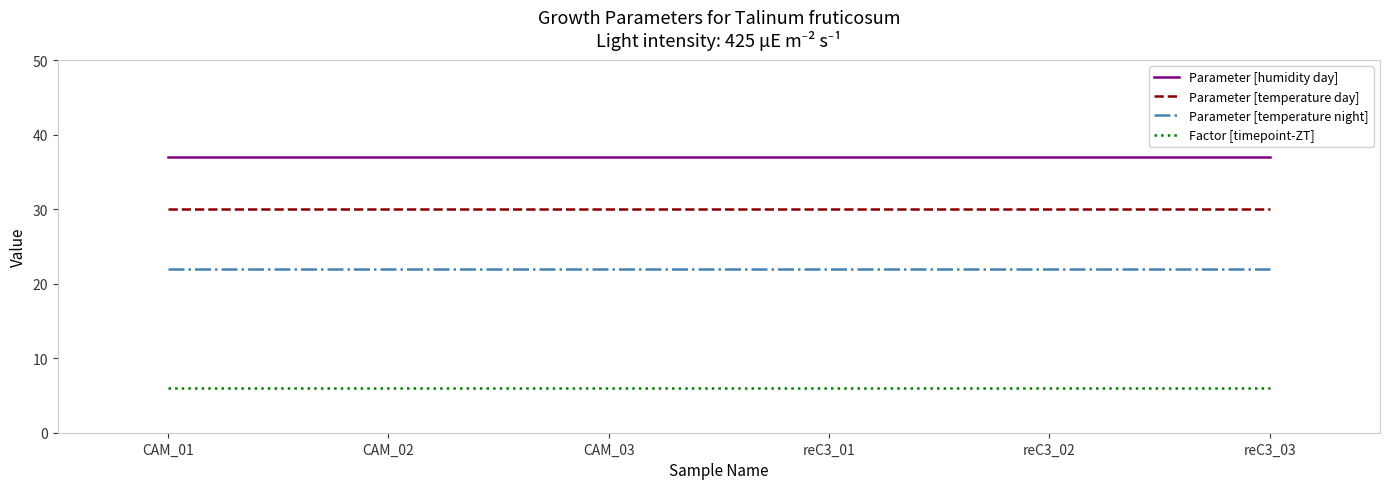

Rank the series by their average value, from lowest to highest.

Factor [timepoint-ZT], Parameter [temperature night], Parameter [temperature day], Parameter [humidity day]